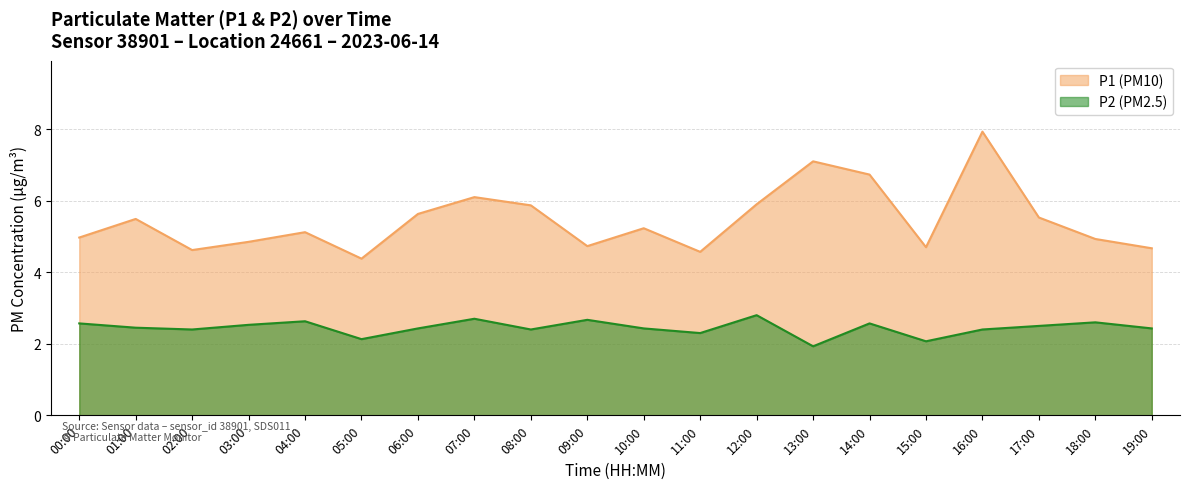

Which has a higher value, 02:00 or 13:00?

13:00